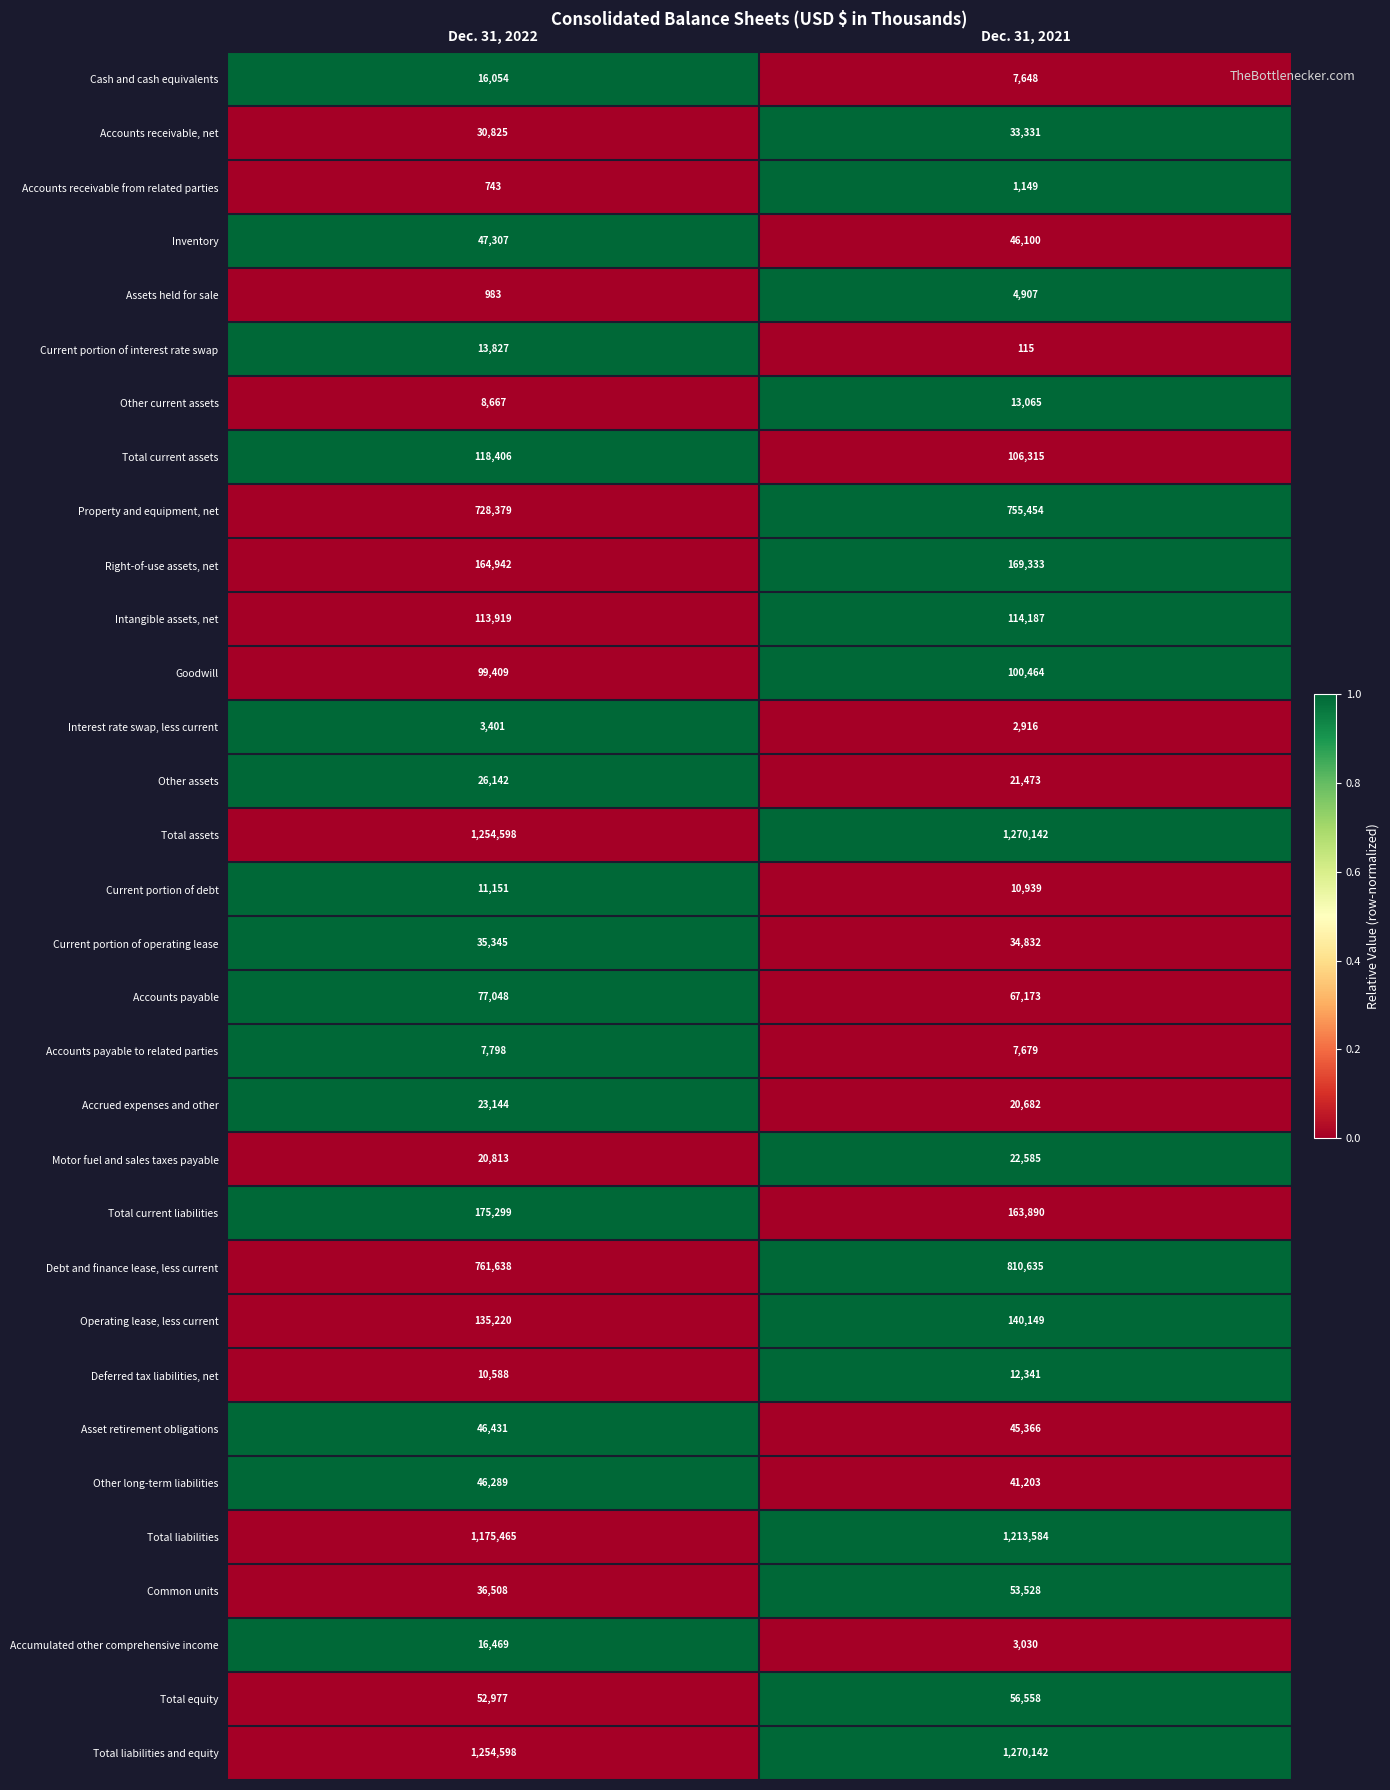

Is the value of Total equity at Dec. 31, 2022 greater than the value of Accounts receivable from related parties at Dec. 31, 2021?

Yes